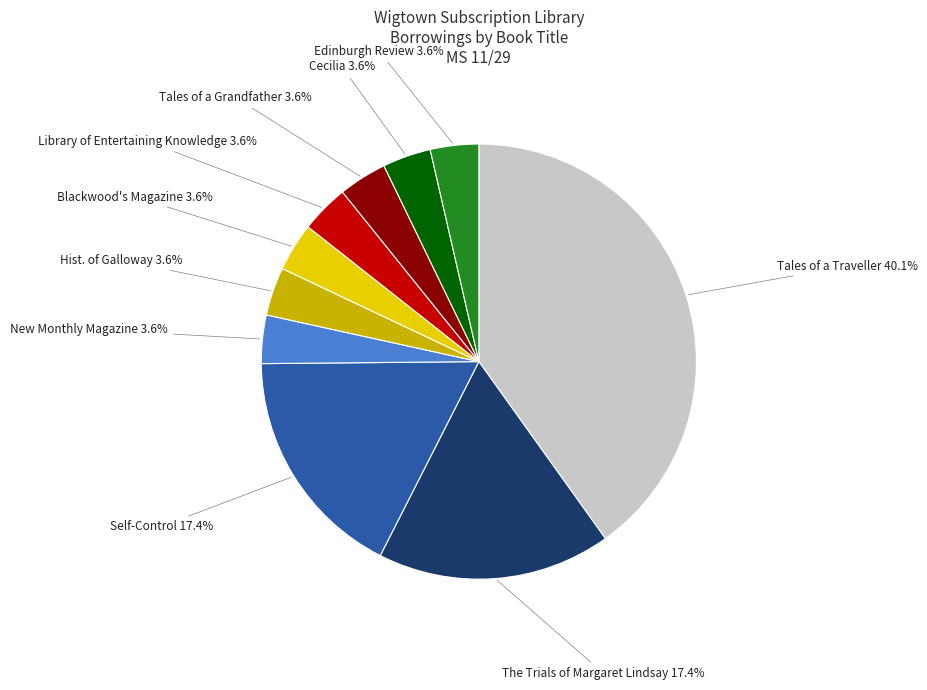

Is there a majority slice in this chart?

No